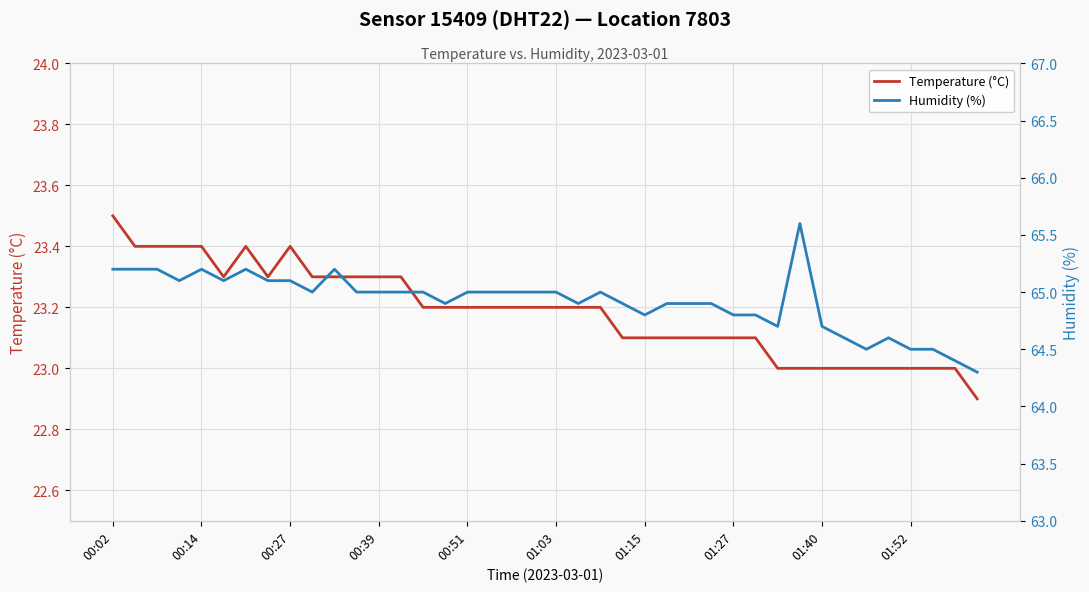

Reading right to left, what are all the values shown in this chart?

Temperature (°C): 22.9	23.0	23.0	23.0	23.0	23.0	23.0	23.0	23.0	23.0	23.1	23.1	23.1	23.1	23.1	23.1	23.1	23.2	23.2	23.2	23.2	23.2	23.2	23.2	23.2	23.2	23.3	23.3	23.3	23.3	23.3	23.4	23.3	23.4	23.3	23.4	23.4	23.4	23.4	23.5
Humidity (%): 64.3	64.4	64.5	64.5	64.6	64.5	64.6	64.7	65.6	64.7	64.8	64.8	64.9	64.9	64.9	64.8	64.9	65.0	64.9	65.0	65.0	65.0	65.0	65.0	64.9	65.0	65.0	65.0	65.0	65.2	65.0	65.1	65.1	65.2	65.1	65.2	65.1	65.2	65.2	65.2